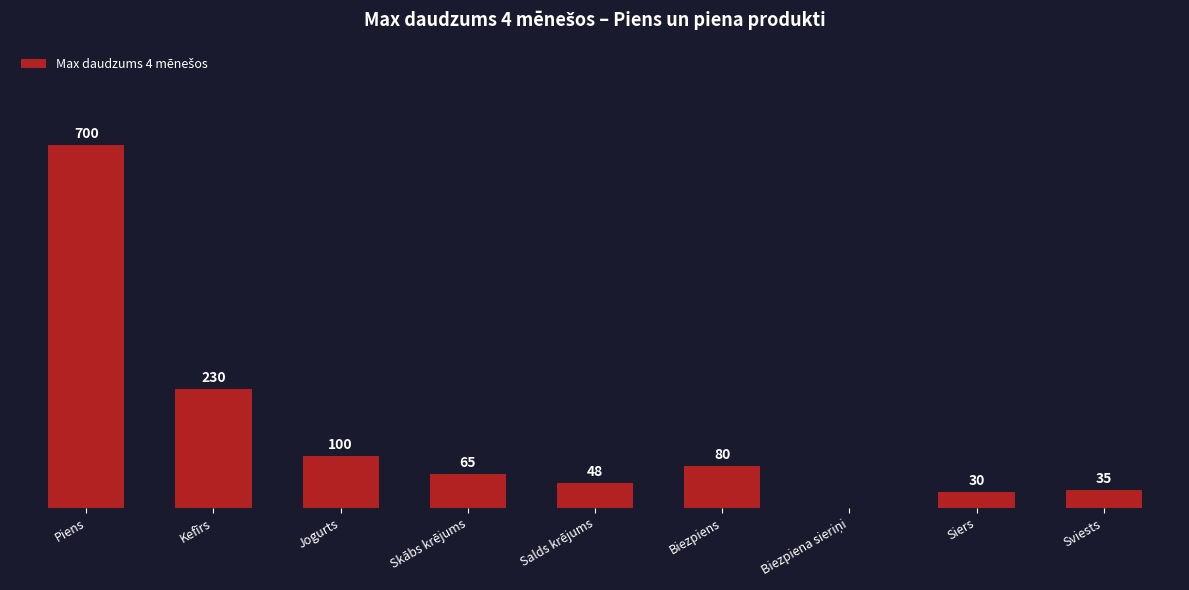

At which category does the chart reach its peak across all series?

Piens